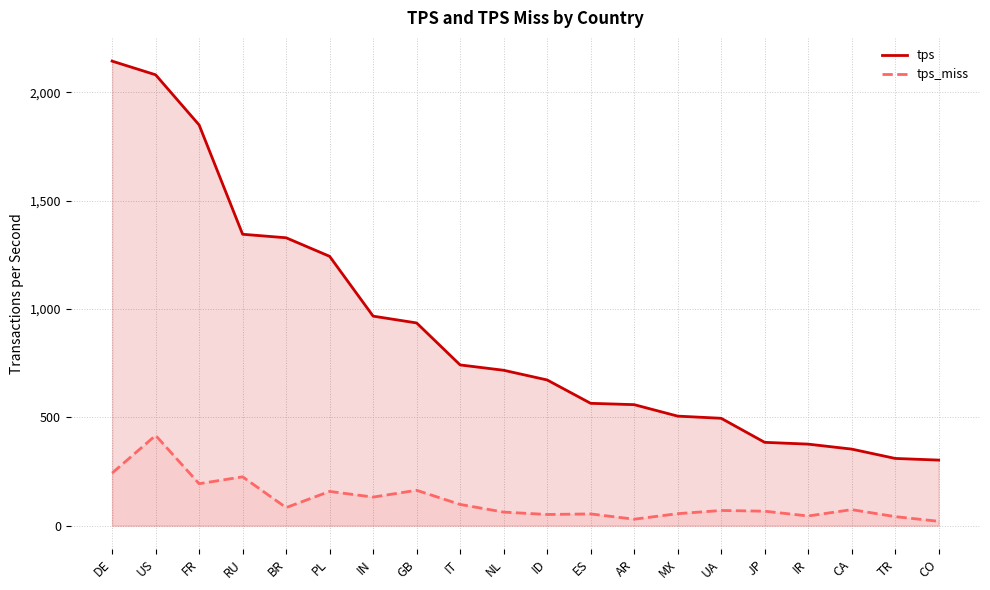

At which label is tps closest to 1223?

PL